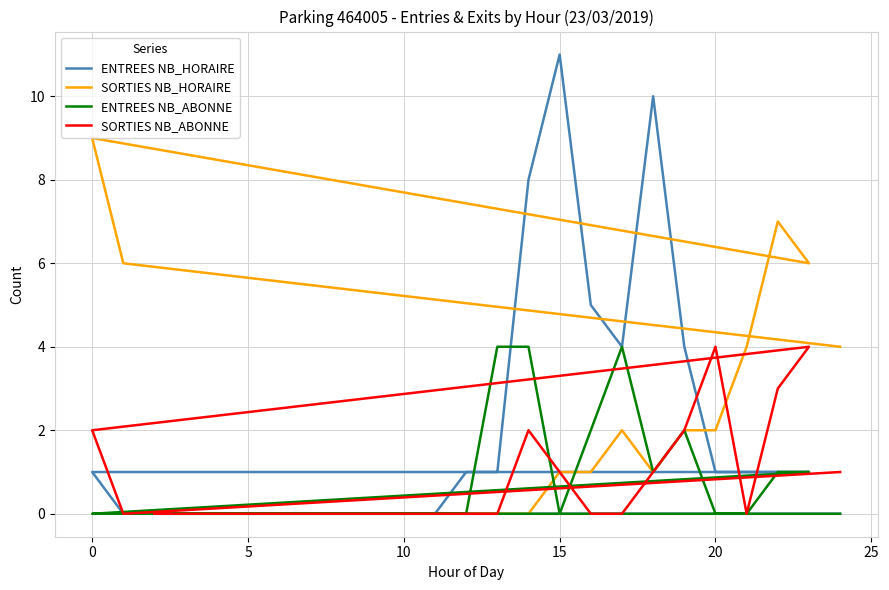

At how many categories does at least one series exceed 10?

1